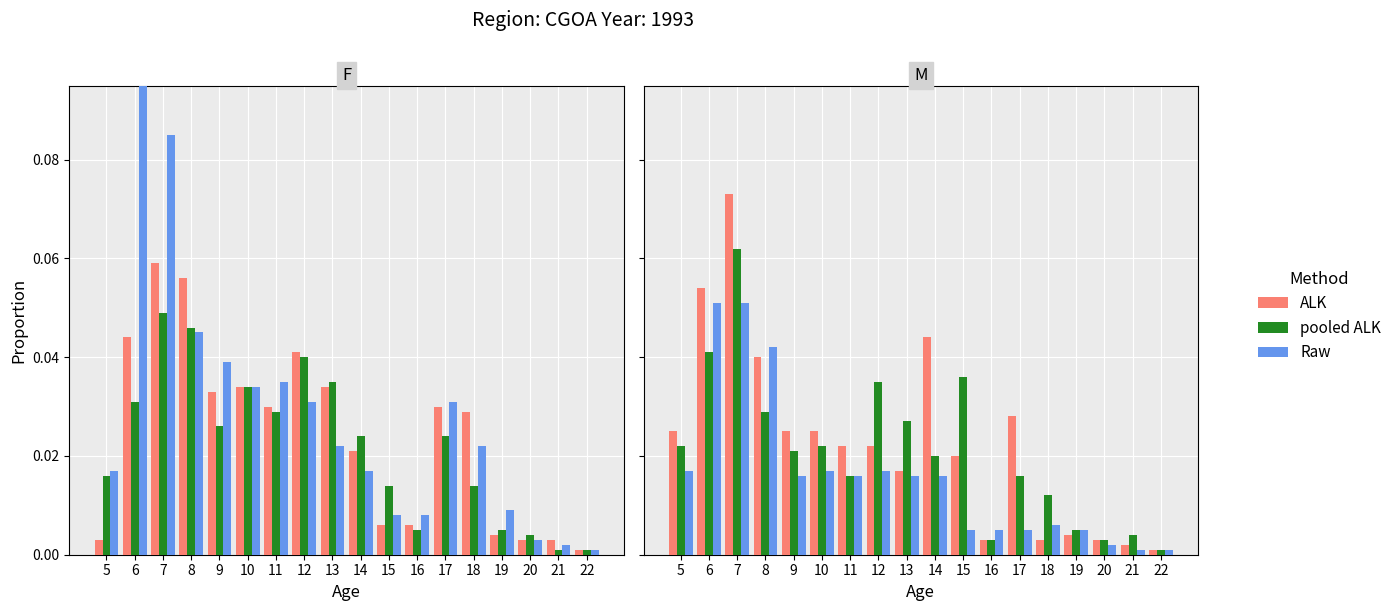

At how many categories does at least one series exceed 0?

18